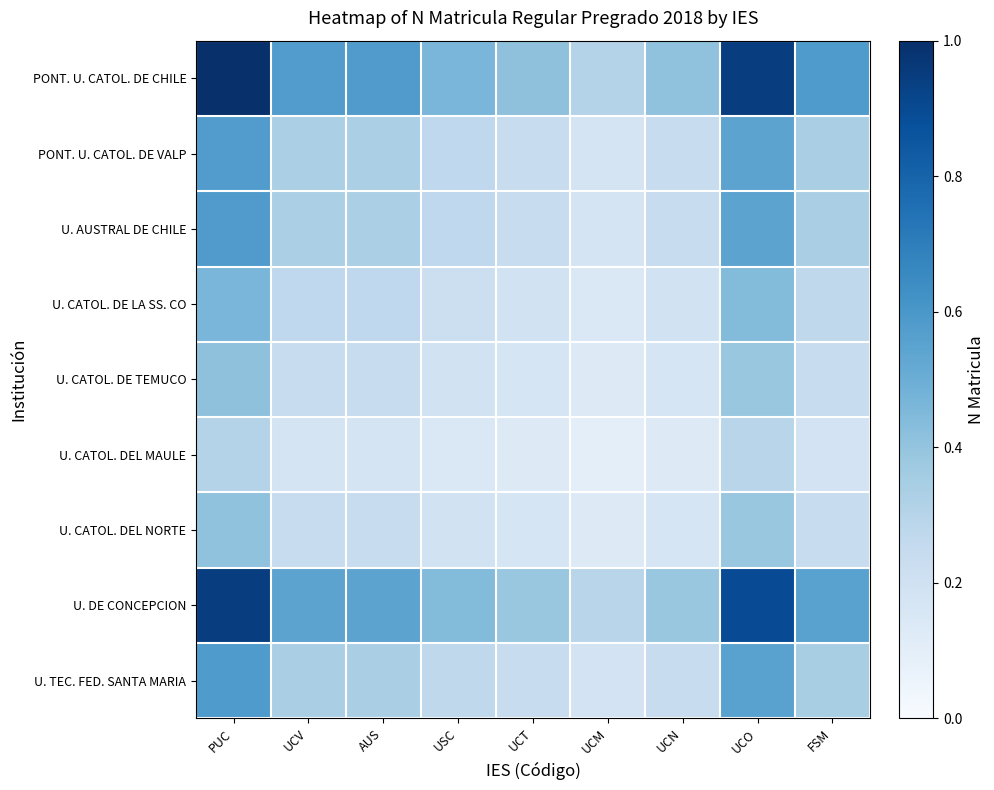

What is the total value across all series at USC?

2.4